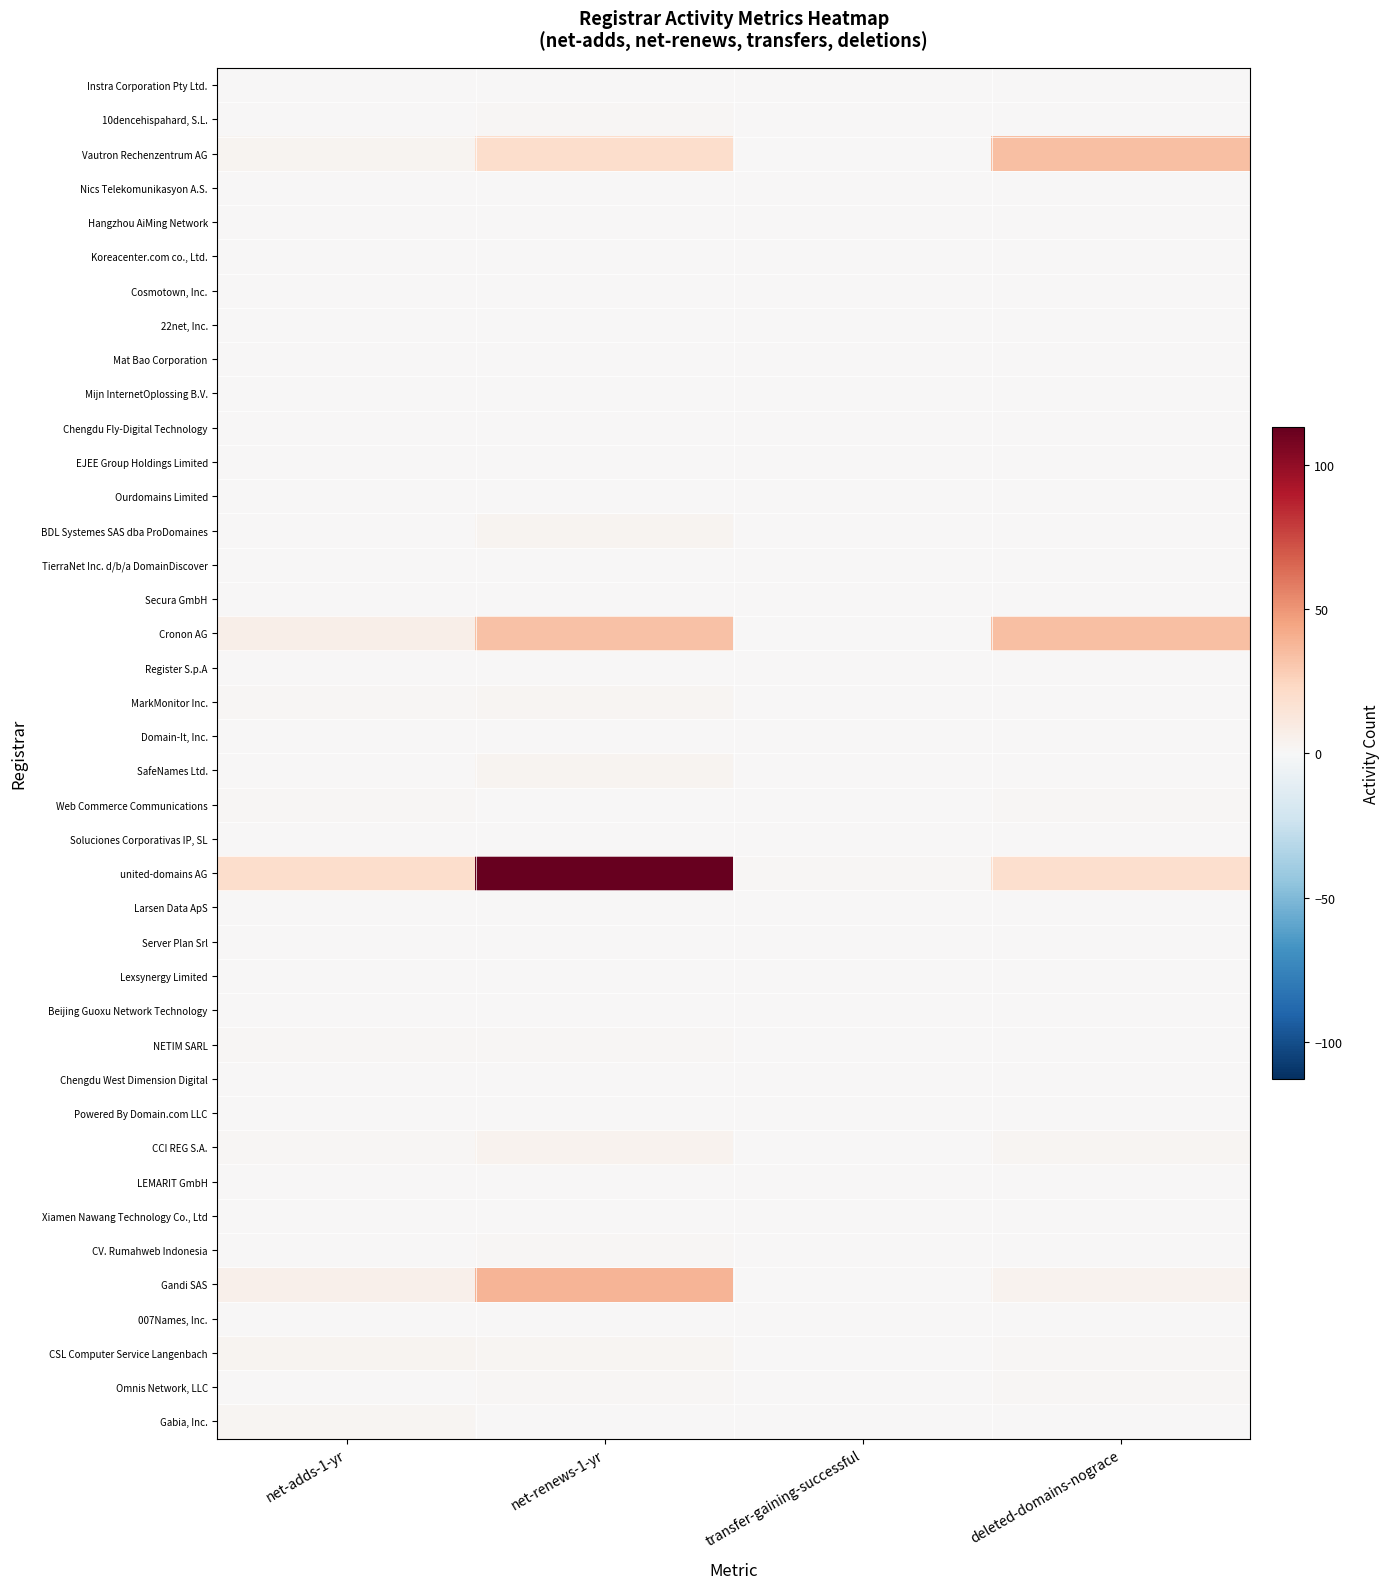

Reading left to right, transcribe all the data shown in this chart.

Instra Corporation Pty Ltd.: net-adds-1-yr=0	net-renews-1-yr=0	transfer-gaining-successful=0	deleted-domains-nograce=0
10dencehispahard, S.L.: net-adds-1-yr=0	net-renews-1-yr=1	transfer-gaining-successful=0	deleted-domains-nograce=0
Vautron Rechenzentrum AG: net-adds-1-yr=3	net-renews-1-yr=20	transfer-gaining-successful=0	deleted-domains-nograce=34
Nics Telekomunikasyon A.S.: net-adds-1-yr=0	net-renews-1-yr=0	transfer-gaining-successful=0	deleted-domains-nograce=0
Hangzhou AiMing Network: net-adds-1-yr=0	net-renews-1-yr=0	transfer-gaining-successful=0	deleted-domains-nograce=0
Koreacenter.com co., Ltd.: net-adds-1-yr=0	net-renews-1-yr=0	transfer-gaining-successful=0	deleted-domains-nograce=0
Cosmotown, Inc.: net-adds-1-yr=0	net-renews-1-yr=0	transfer-gaining-successful=0	deleted-domains-nograce=0
22net, Inc.: net-adds-1-yr=0	net-renews-1-yr=0	transfer-gaining-successful=0	deleted-domains-nograce=0
Mat Bao Corporation: net-adds-1-yr=0	net-renews-1-yr=0	transfer-gaining-successful=0	deleted-domains-nograce=0
Mijn InternetOplossing B.V.: net-adds-1-yr=0	net-renews-1-yr=0	transfer-gaining-successful=0	deleted-domains-nograce=0
Chengdu Fly-Digital Technology: net-adds-1-yr=0	net-renews-1-yr=0	transfer-gaining-successful=0	deleted-domains-nograce=0
EJEE Group Holdings Limited: net-adds-1-yr=0	net-renews-1-yr=0	transfer-gaining-successful=0	deleted-domains-nograce=0
Ourdomains Limited: net-adds-1-yr=0	net-renews-1-yr=0	transfer-gaining-successful=0	deleted-domains-nograce=0
BDL Systemes SAS dba ProDomaines: net-adds-1-yr=0	net-renews-1-yr=3	transfer-gaining-successful=0	deleted-domains-nograce=0
TierraNet Inc. d/b/a DomainDiscover: net-adds-1-yr=0	net-renews-1-yr=0	transfer-gaining-successful=0	deleted-domains-nograce=0
Secura GmbH: net-adds-1-yr=0	net-renews-1-yr=0	transfer-gaining-successful=0	deleted-domains-nograce=0
Cronon AG: net-adds-1-yr=7	net-renews-1-yr=33	transfer-gaining-successful=0	deleted-domains-nograce=34
Register S.p.A: net-adds-1-yr=0	net-renews-1-yr=0	transfer-gaining-successful=0	deleted-domains-nograce=0
MarkMonitor Inc.: net-adds-1-yr=1	net-renews-1-yr=2	transfer-gaining-successful=0	deleted-domains-nograce=0
Domain-It, Inc.: net-adds-1-yr=0	net-renews-1-yr=0	transfer-gaining-successful=0	deleted-domains-nograce=0
SafeNames Ltd.: net-adds-1-yr=0	net-renews-1-yr=3	transfer-gaining-successful=0	deleted-domains-nograce=0
Web Commerce Communications: net-adds-1-yr=1	net-renews-1-yr=0	transfer-gaining-successful=0	deleted-domains-nograce=1
Soluciones Corporativas IP, SL: net-adds-1-yr=0	net-renews-1-yr=0	transfer-gaining-successful=0	deleted-domains-nograce=0
united-domains AG: net-adds-1-yr=20	net-renews-1-yr=113	transfer-gaining-successful=1	deleted-domains-nograce=19
Larsen Data ApS: net-adds-1-yr=0	net-renews-1-yr=0	transfer-gaining-successful=0	deleted-domains-nograce=0
Server Plan Srl: net-adds-1-yr=0	net-renews-1-yr=0	transfer-gaining-successful=0	deleted-domains-nograce=0
Lexsynergy Limited: net-adds-1-yr=0	net-renews-1-yr=0	transfer-gaining-successful=0	deleted-domains-nograce=0
Beijing Guoxu Network Technology: net-adds-1-yr=0	net-renews-1-yr=0	transfer-gaining-successful=0	deleted-domains-nograce=0
NETIM SARL: net-adds-1-yr=1	net-renews-1-yr=1	transfer-gaining-successful=0	deleted-domains-nograce=0
Chengdu West Dimension Digital: net-adds-1-yr=0	net-renews-1-yr=0	transfer-gaining-successful=0	deleted-domains-nograce=0
Powered By Domain.com LLC: net-adds-1-yr=0	net-renews-1-yr=0	transfer-gaining-successful=0	deleted-domains-nograce=0
CCI REG S.A.: net-adds-1-yr=1	net-renews-1-yr=4	transfer-gaining-successful=0	deleted-domains-nograce=2
LEMARIT GmbH: net-adds-1-yr=0	net-renews-1-yr=0	transfer-gaining-successful=0	deleted-domains-nograce=0
Xiamen Nawang Technology Co., Ltd: net-adds-1-yr=0	net-renews-1-yr=0	transfer-gaining-successful=0	deleted-domains-nograce=0
CV. Rumahweb Indonesia: net-adds-1-yr=0	net-renews-1-yr=1	transfer-gaining-successful=0	deleted-domains-nograce=0
Gandi SAS: net-adds-1-yr=6	net-renews-1-yr=38	transfer-gaining-successful=0	deleted-domains-nograce=4
007Names, Inc.: net-adds-1-yr=0	net-renews-1-yr=0	transfer-gaining-successful=0	deleted-domains-nograce=0
CSL Computer Service Langenbach: net-adds-1-yr=3	net-renews-1-yr=2	transfer-gaining-successful=0	deleted-domains-nograce=1
Omnis Network, LLC: net-adds-1-yr=0	net-renews-1-yr=1	transfer-gaining-successful=0	deleted-domains-nograce=1
Gabia, Inc.: net-adds-1-yr=2	net-renews-1-yr=0	transfer-gaining-successful=0	deleted-domains-nograce=0